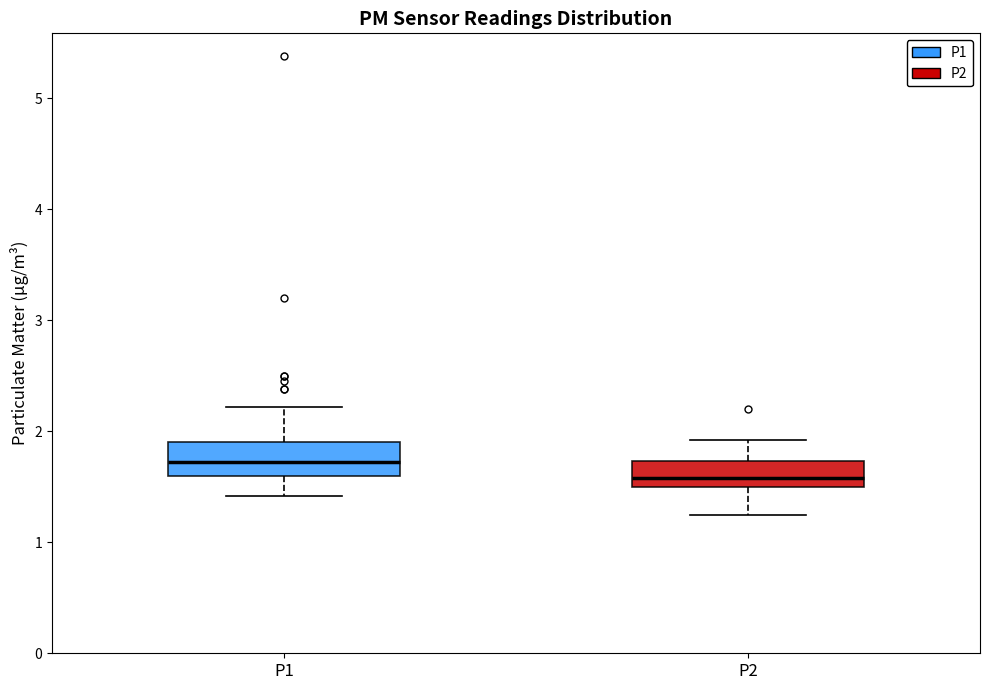

Reading left to right, transcribe this box plot: for each box, give where its median line is, the range the box spans, and where its two whiskers end, as read against the y-axis. The values are not printed on the chart, so give them approximately, as read against the axis.

P1: median 1.7, box 1.6 to 1.9, whiskers 1.4 to 2.2
P2: median 1.6, box 1.5 to 1.7, whiskers 1.3 to 1.9